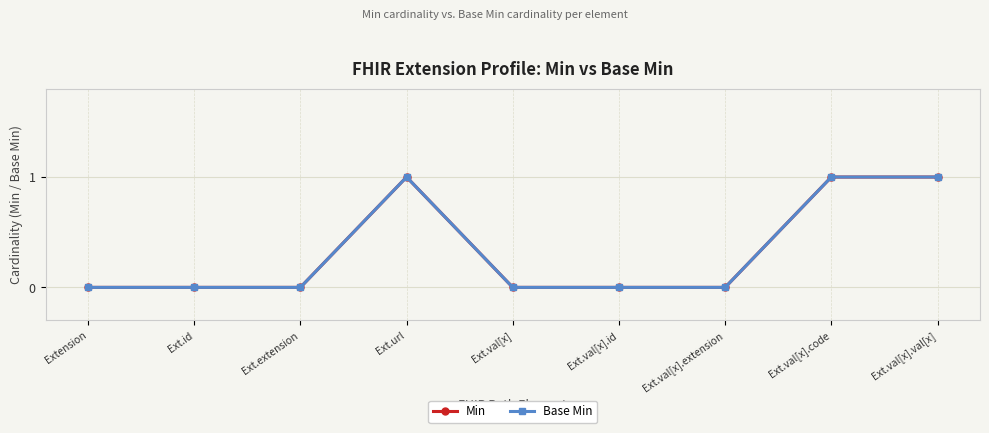

How many lines are shown in the chart?

2